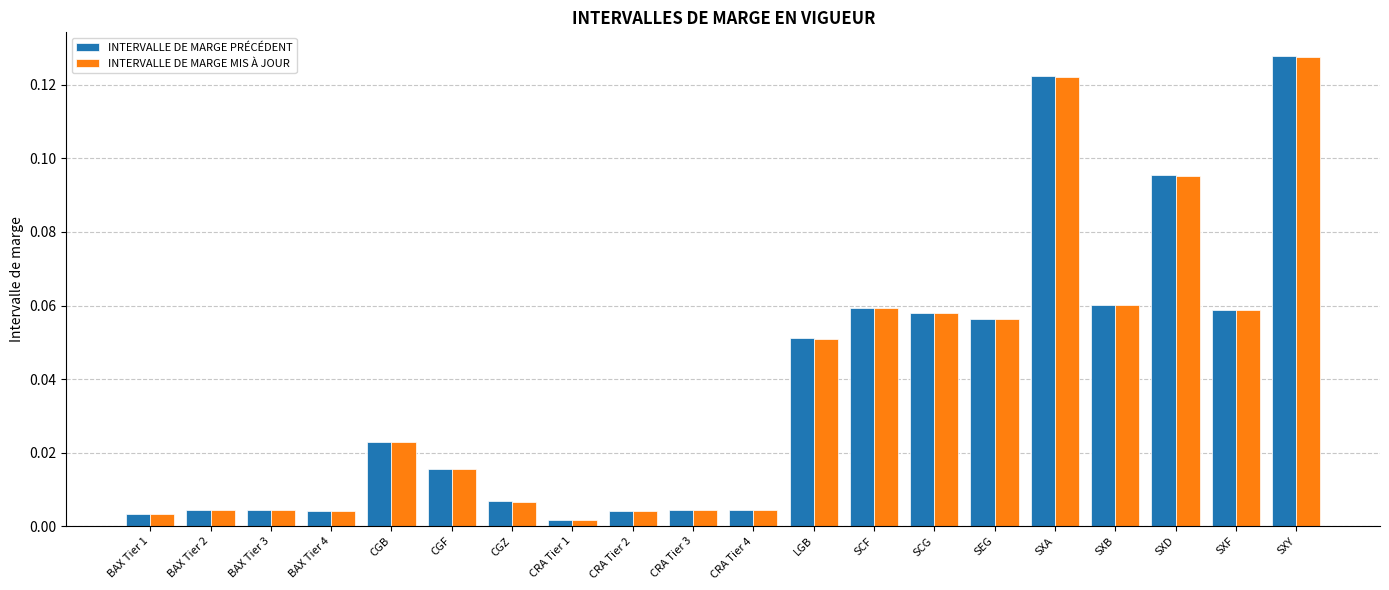

At which category is the sum across all series the highest?

SXY